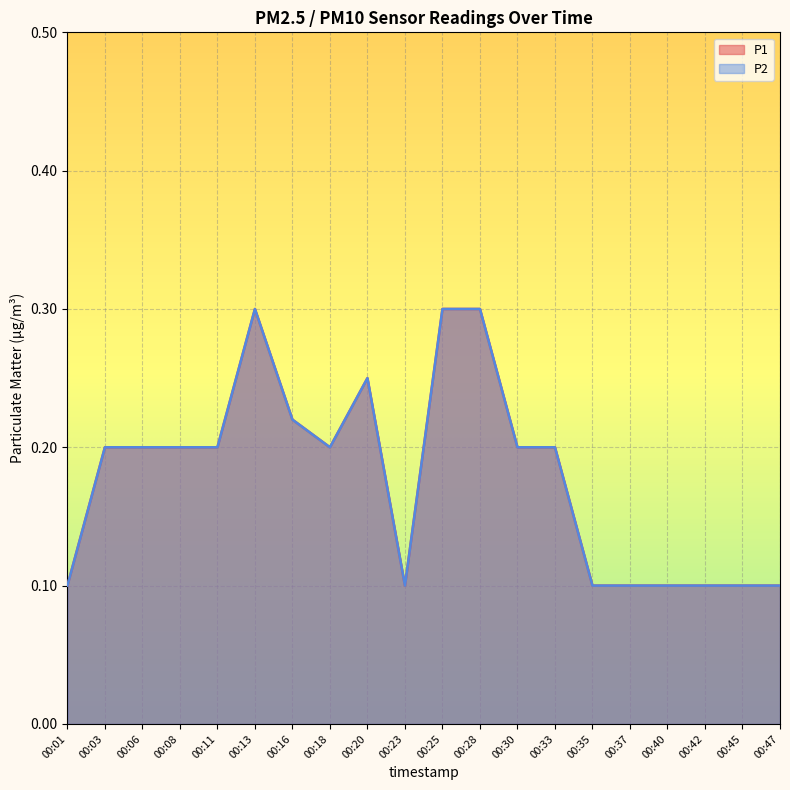

Reading right to left, transcribe all the data shown in this chart.

P1: 0.1	0.1	0.1	0.1	0.1	0.1	0.2	0.2	0.3	0.3	0.1	0.2	0.2	0.2	0.3	0.2	0.2	0.2	0.2	0.1
P2: 0.1	0.1	0.1	0.1	0.1	0.1	0.2	0.2	0.3	0.3	0.1	0.2	0.2	0.2	0.3	0.2	0.2	0.2	0.2	0.1